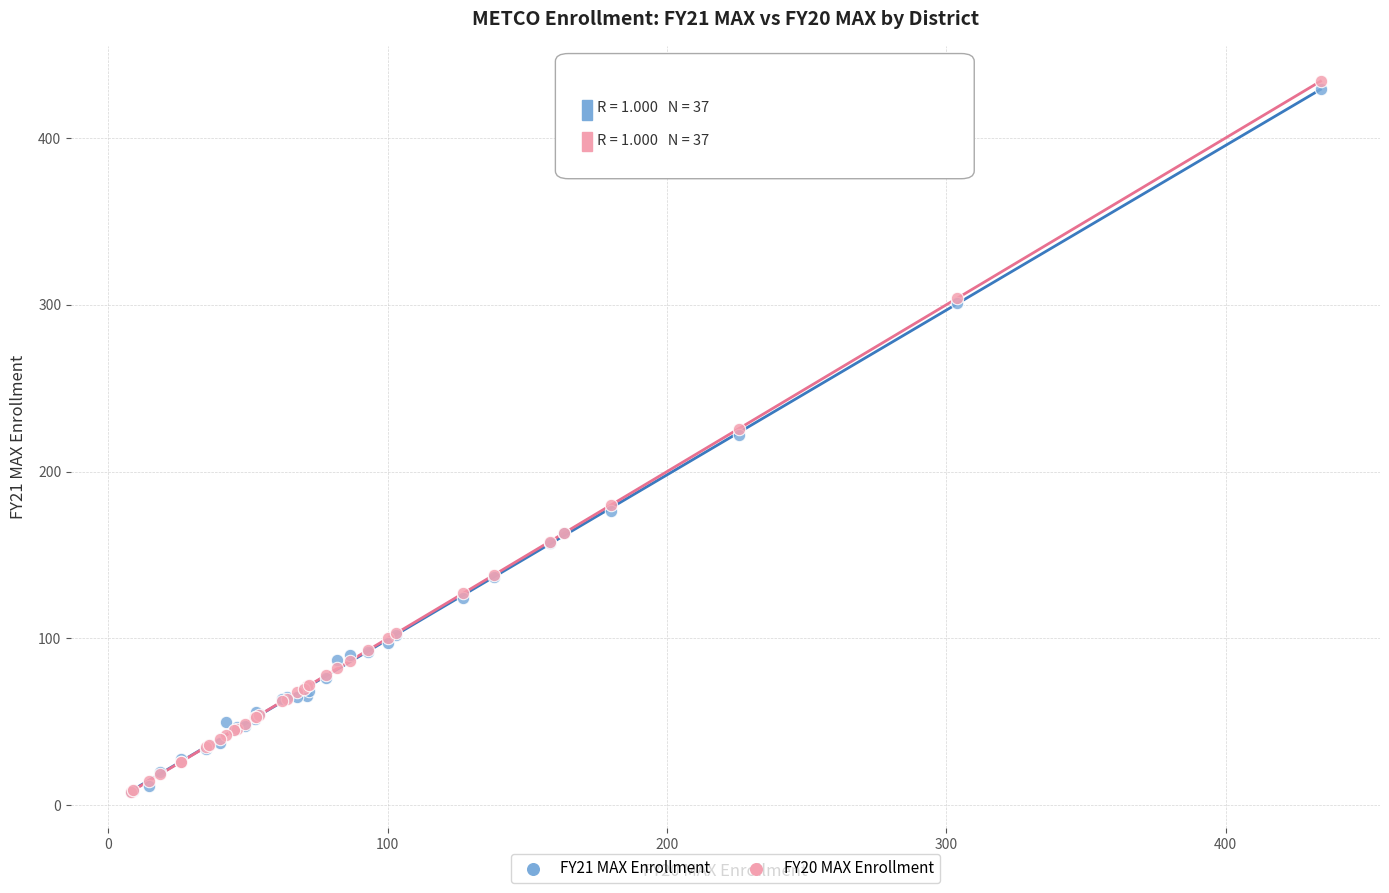

What are all the series names shown in the legend?

FY21 MAX Enrollment, FY20 MAX Enrollment